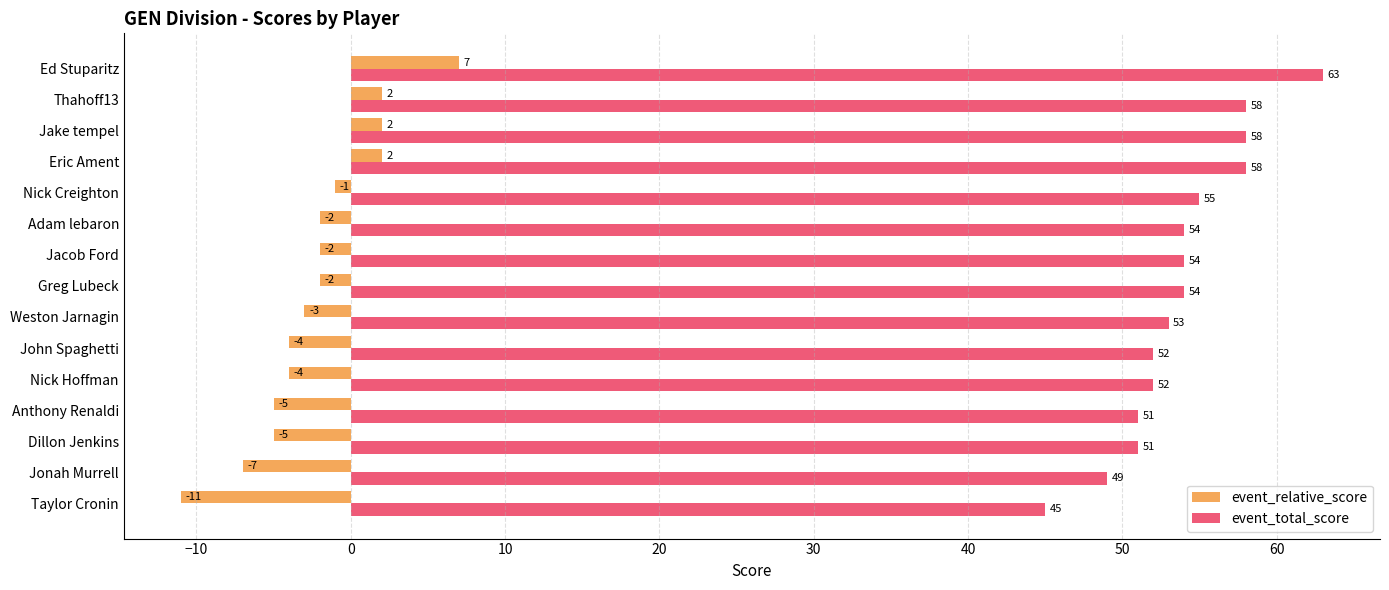

What are all the series names shown in the legend?

event_relative_score, event_total_score